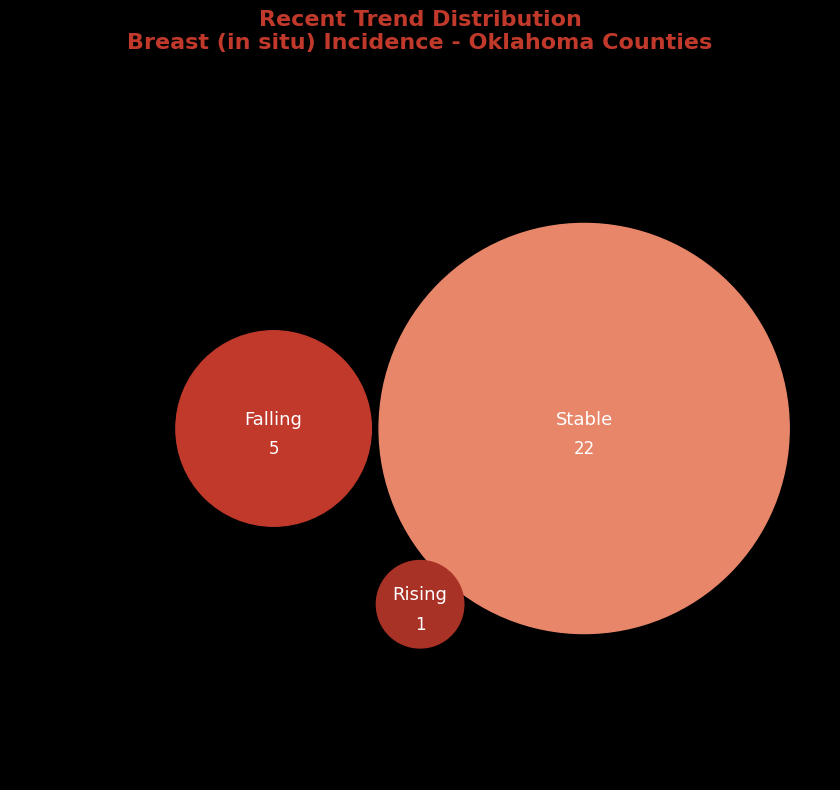

To the nearest percent, what percentage of the pie is falling?

18%